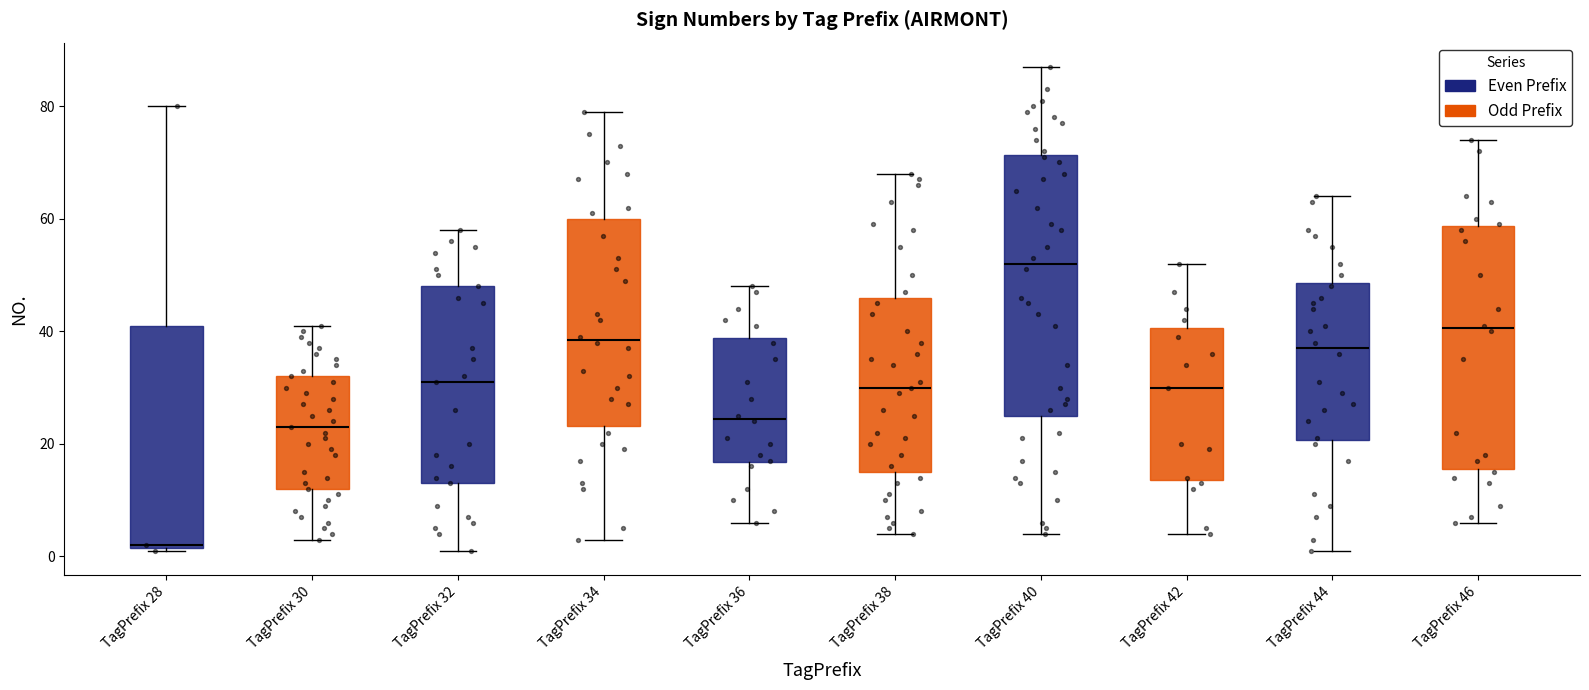

Which box has the lowest median line?

TagPrefix 28